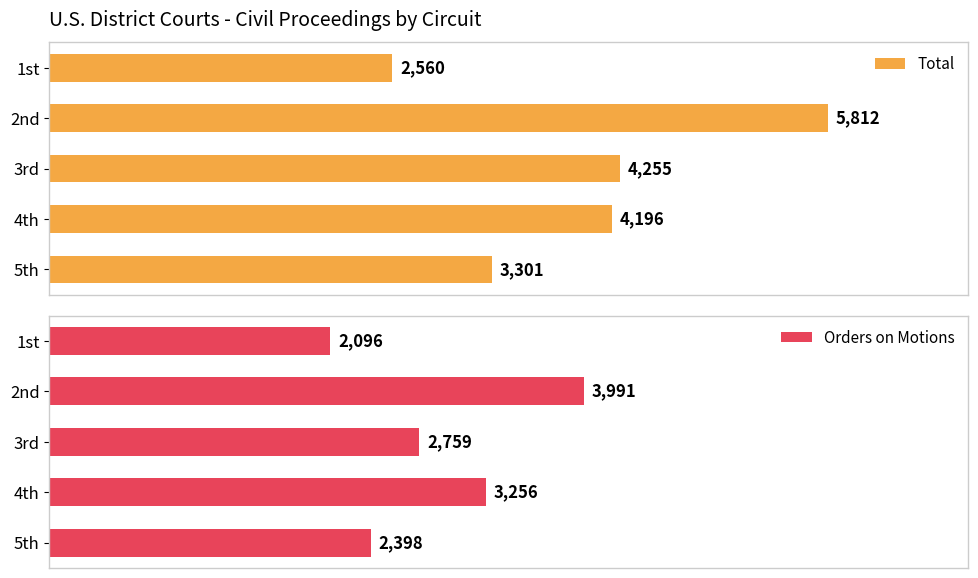

What is the value of the Orders on Motions bar at the 3rd from the left?

2759